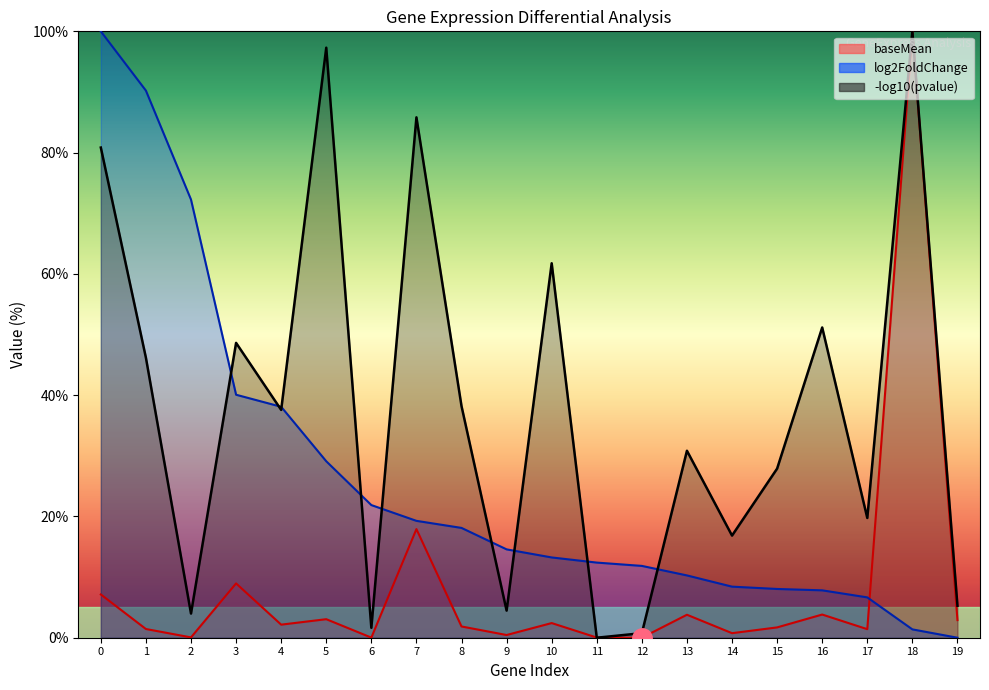

True or false: log2FoldChange has more than 1 points higher than both neighbors.

False